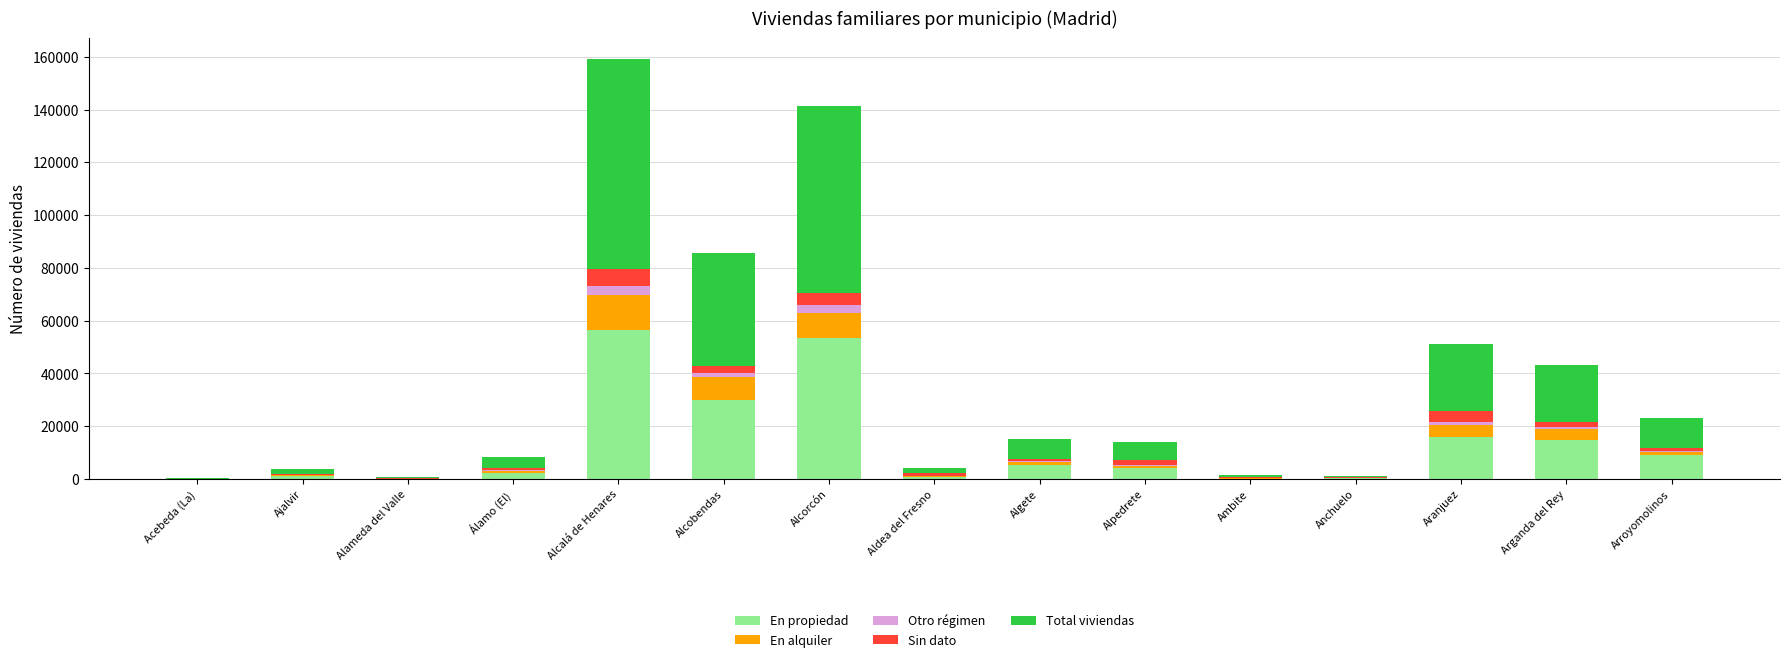

Where is En propiedad nearest to the value 28193?

Alcobendas